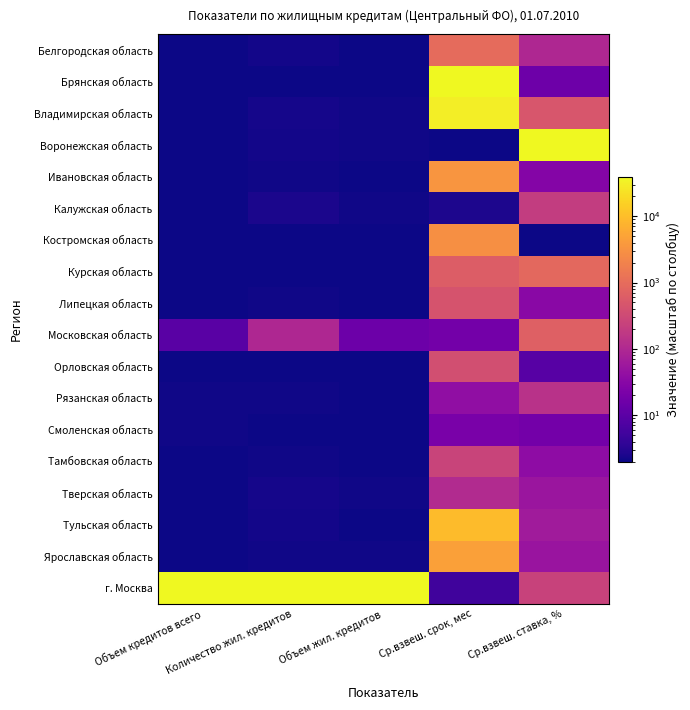

What is the difference between the highest and lowest values at Количество жил. кредитов?

1.0